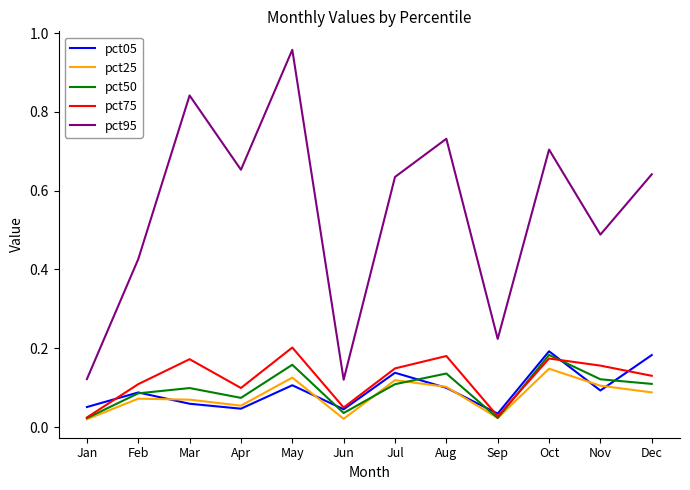

Which series has the largest total across all categories?

pct95